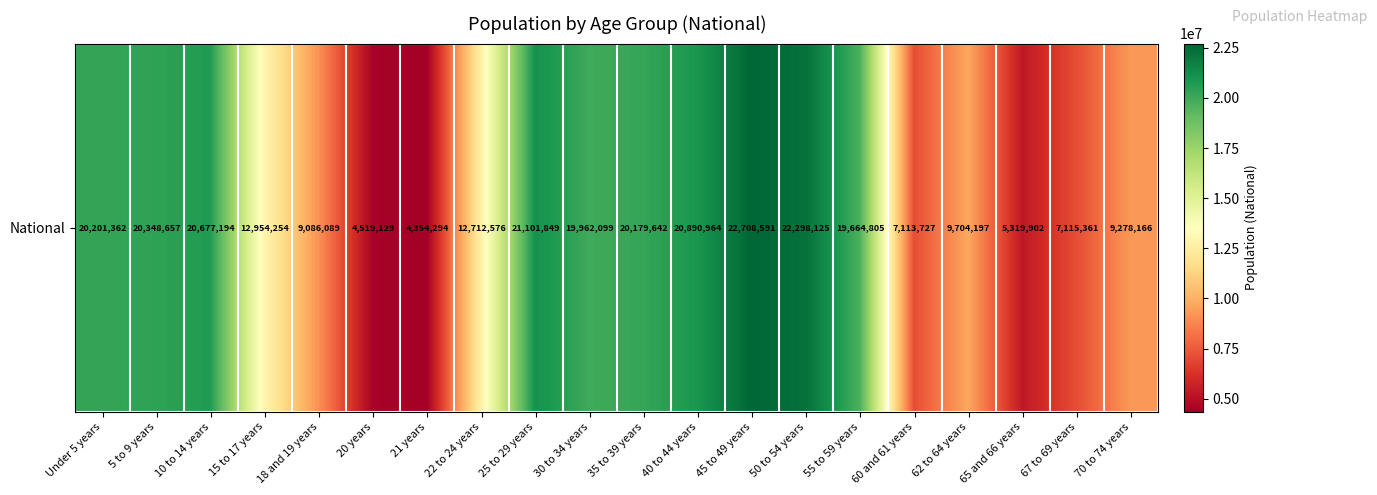

Reading left to right, transcribe all the data shown in this chart.

20201362	20348657	20677194	12954254	9086089	4519129	4354294	12712576	21101849	19962099	20179642	20890964	22708591	22298125	19664805	7113727	9704197	5319902	7115361	9278166